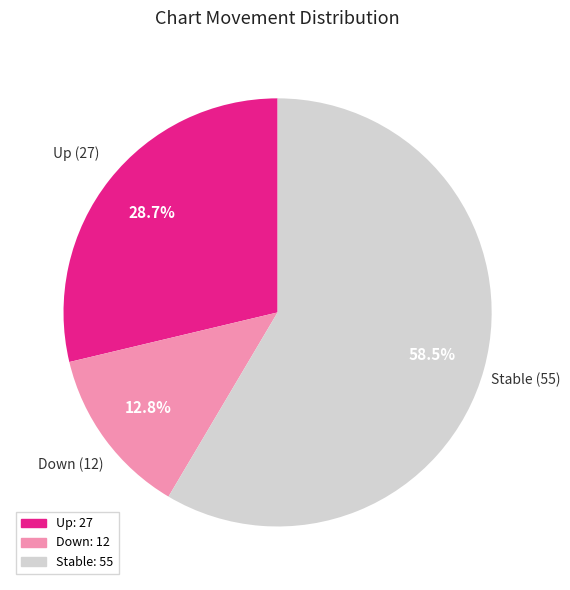

How many slices are in this pie chart?

3